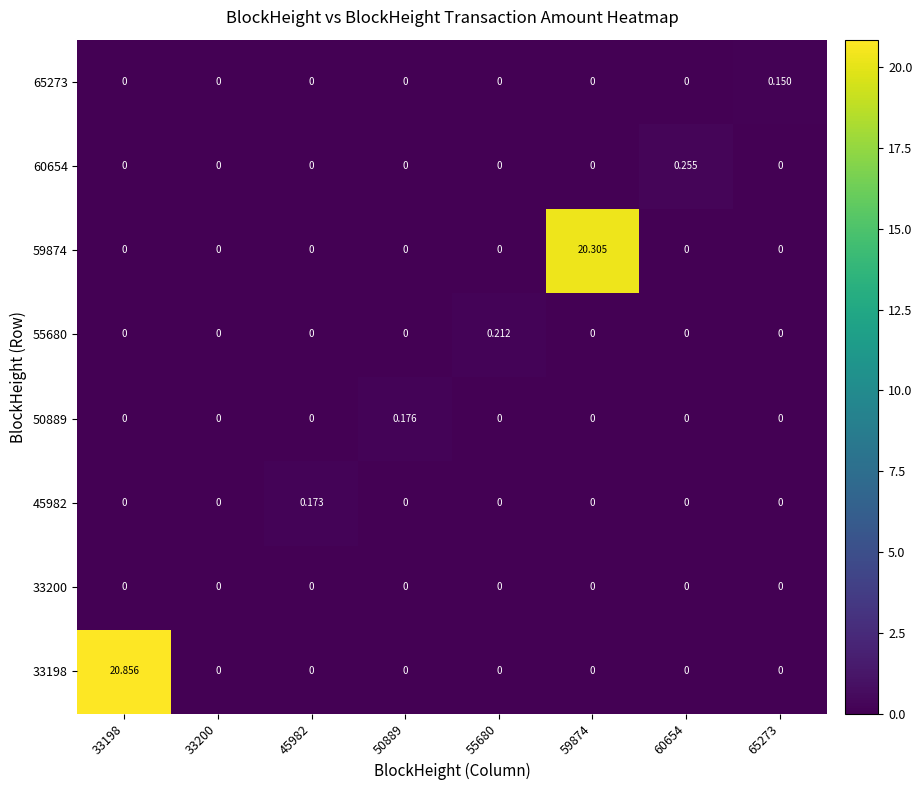

How many categories are shown in the chart?

8